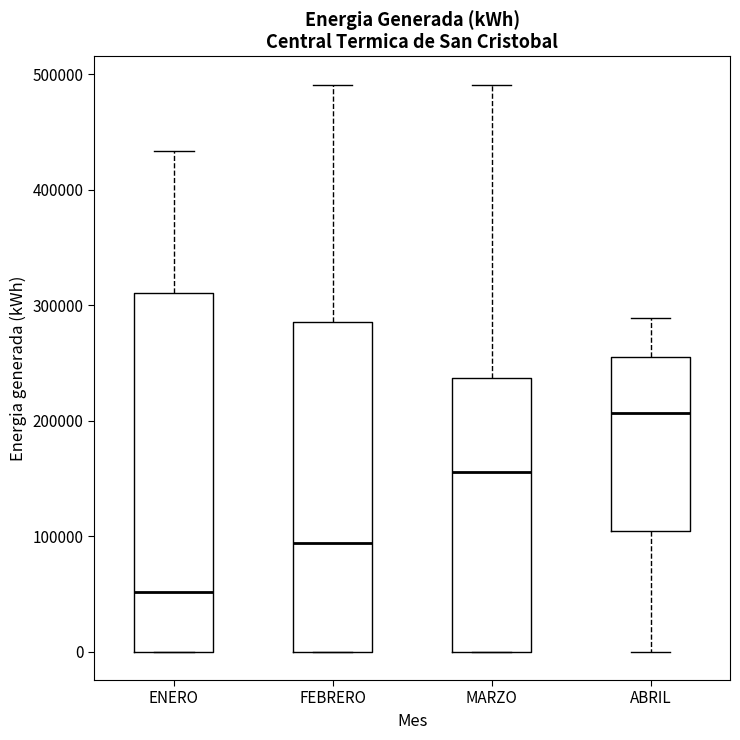

Which box is the tallest, from its lower edge to its upper edge?

ENERO